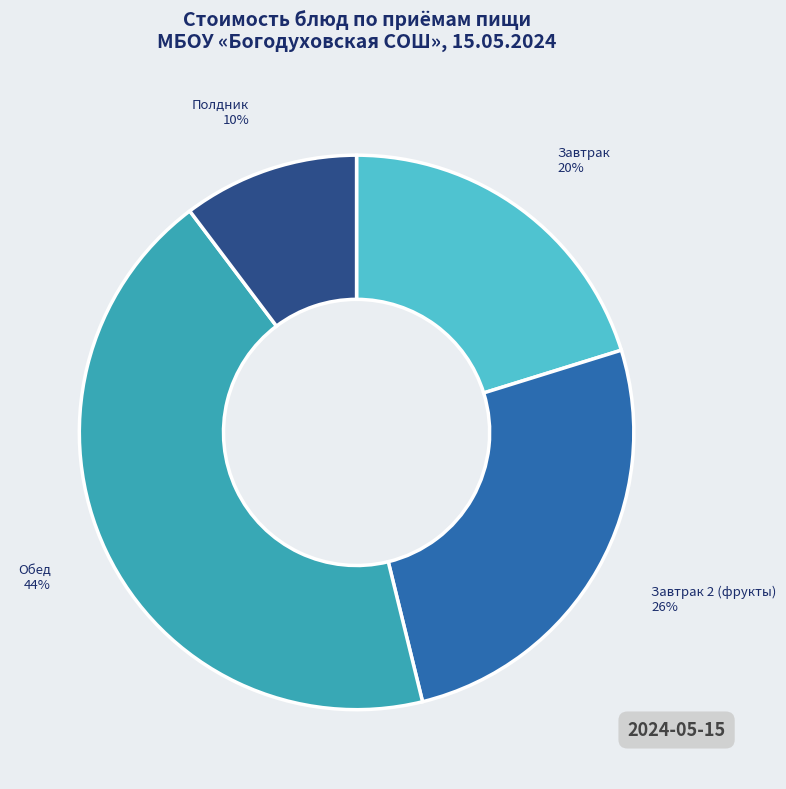

Between Обед and Завтрак 2 (фрукты), which is larger?

Обед